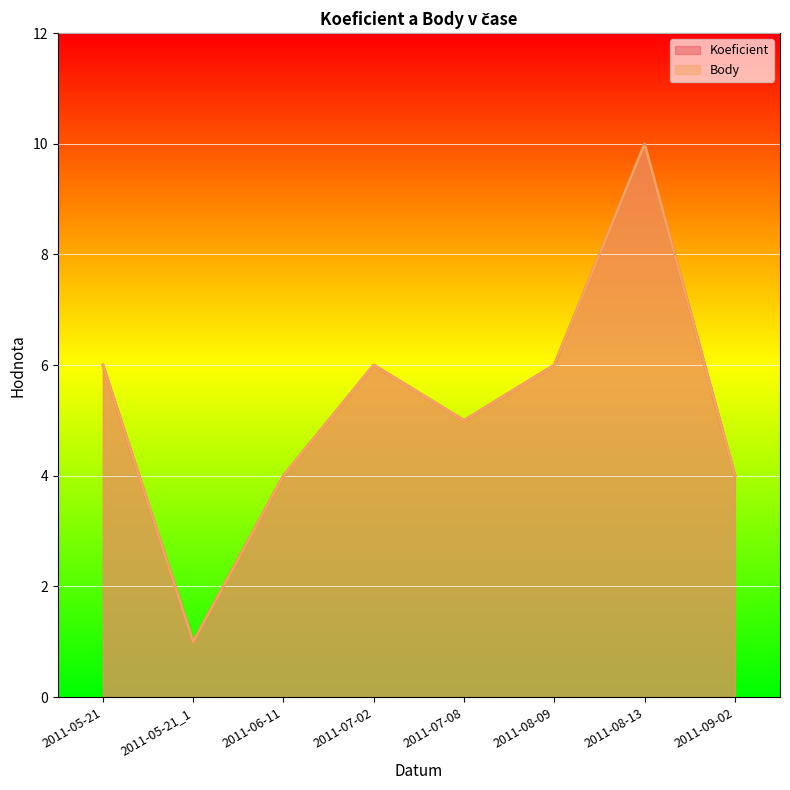

What are all the series names shown in the legend?

Koeficient, Body